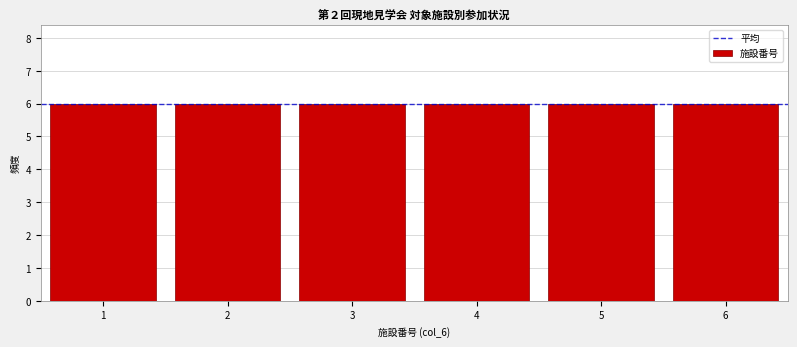

Reading left to right, transcribe this chart: for each bar, give the range it covers on the x-axis and its height. The values are not printed on the chart, so give them approximately, as read against the axis.

0.5 to 1.5: 6
1.5 to 2.5: 6
2.5 to 3.5: 6
3.5 to 4.5: 6
4.5 to 5.5: 6
5.5 to 6.5: 6